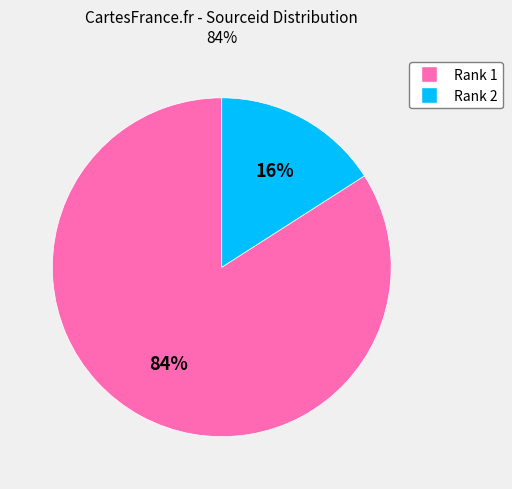

Which has a higher value, Rank 1 or Rank 2?

Rank 1